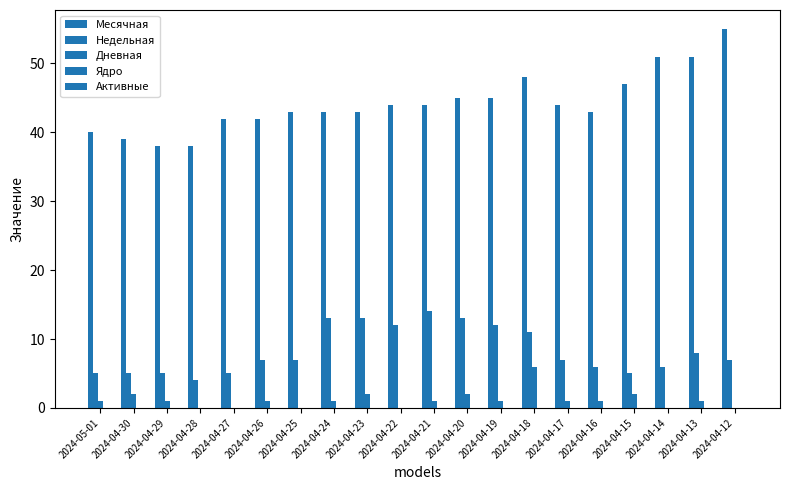

At which label is Дневная closest to 3?

2024-04-30